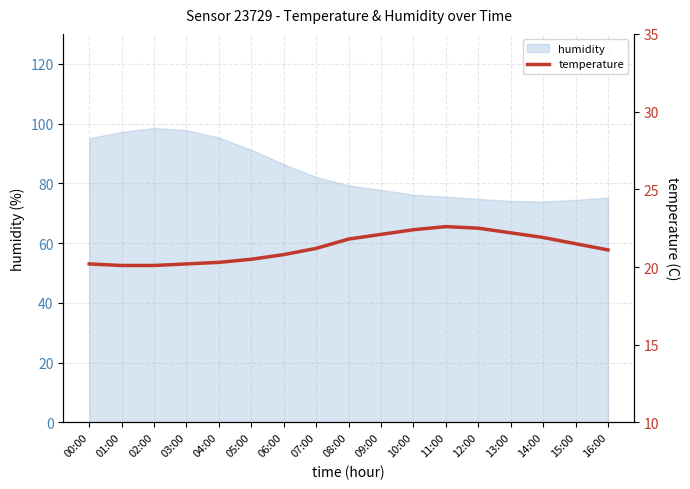

True or false: humidity has a value of 20.9 at 03:00.

False